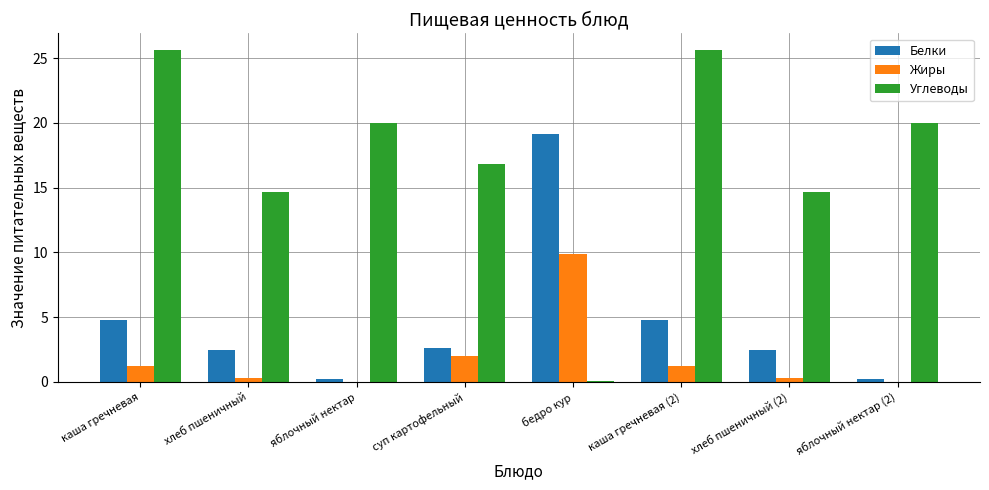

Is the value of Белки at яблочный нектар (2) greater than the value of Жиры at каша гречневая (2)?

No